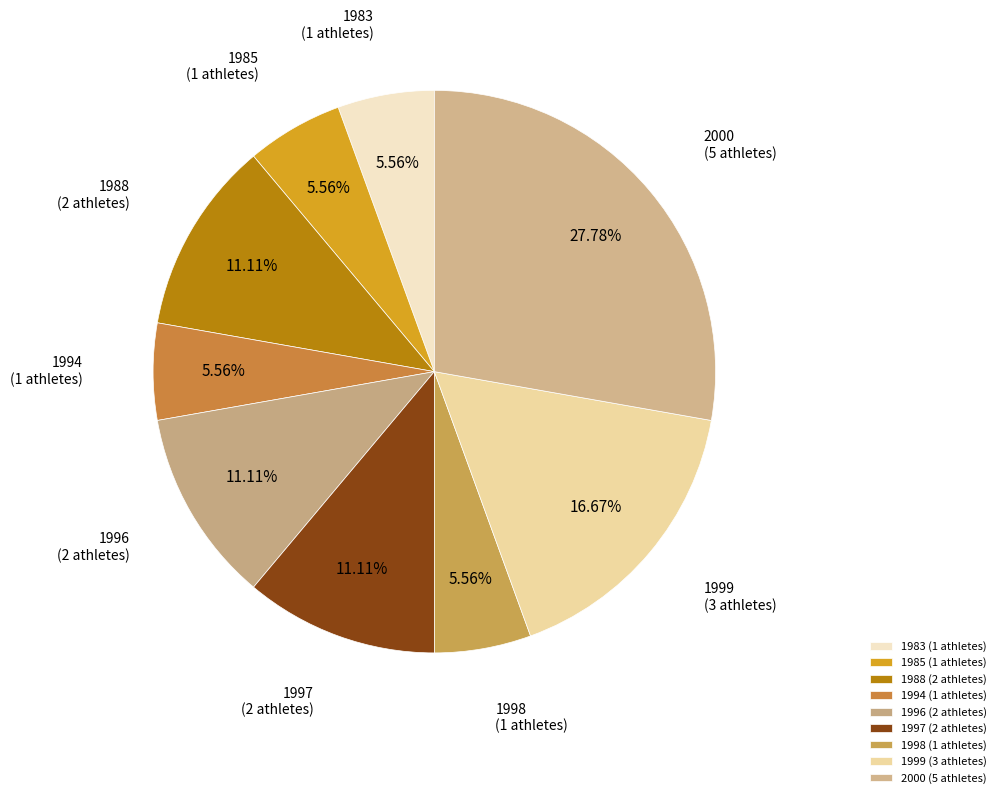

Does any single category account for the majority?

No